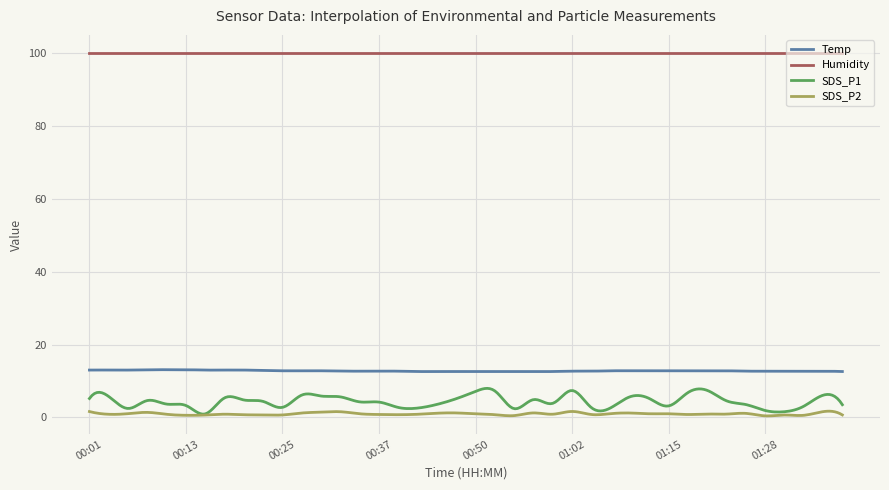

Which series has the widest spread of values?

SDS_P1